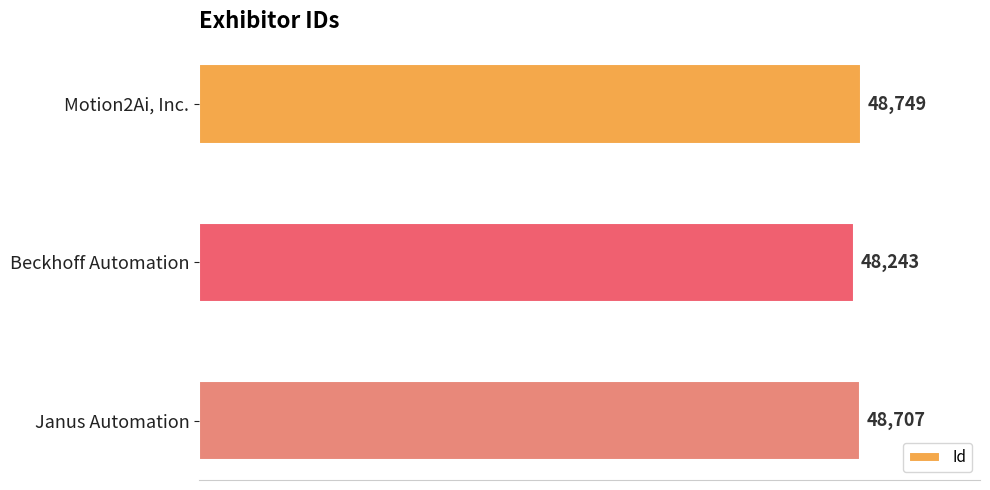

Reading top to bottom, list all the values displayed in this chart.

Motion2Ai, Inc.=48749	Beckhoff Automation=48243	Janus Automation=48707